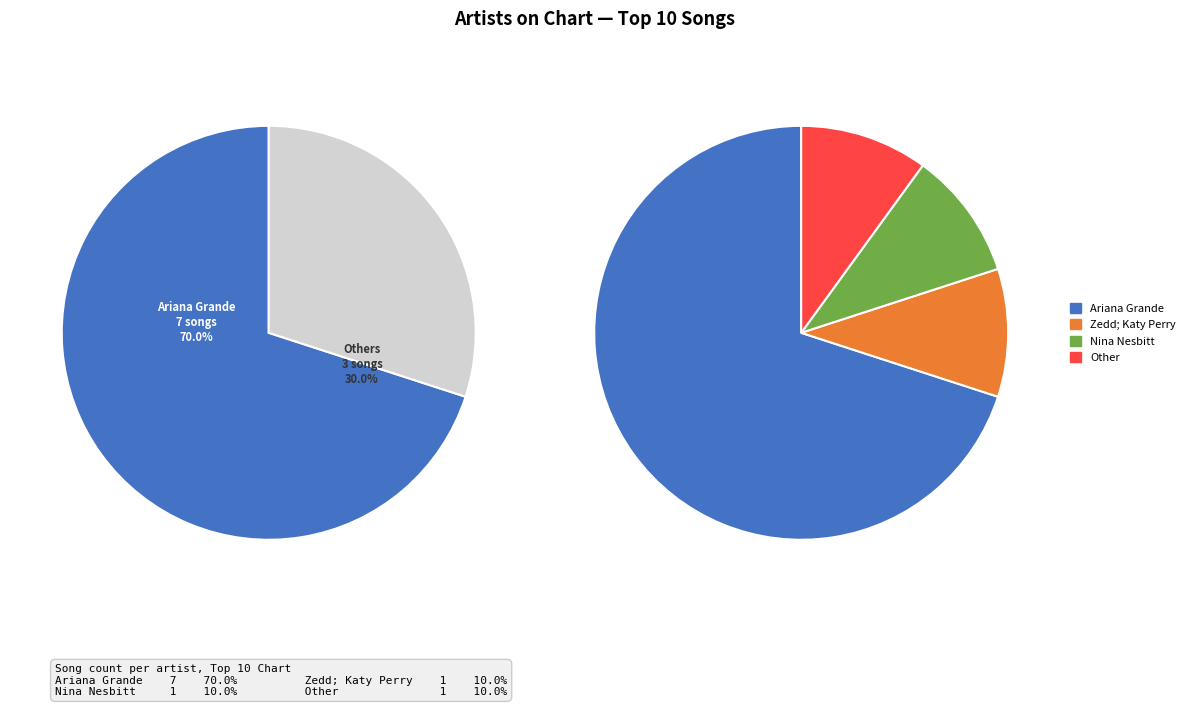

The Nina Nesbitt slice represents 1% of the pie. True or false?

False